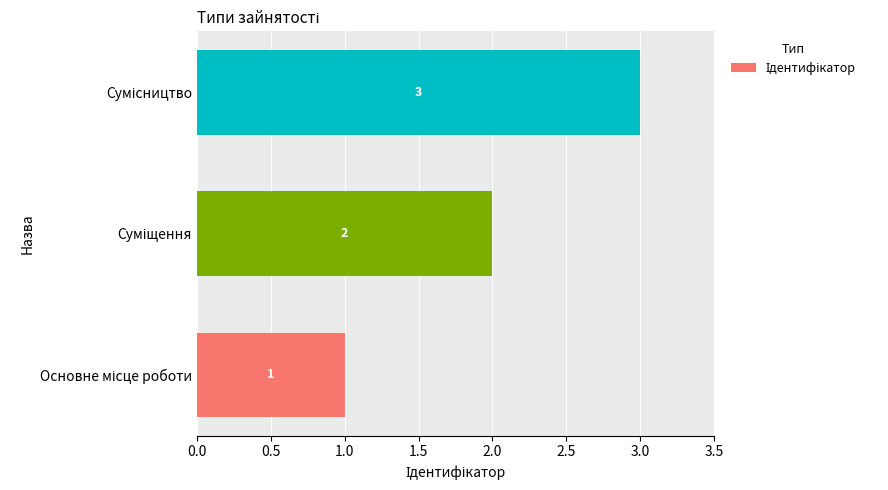

What is the greatest value displayed?

3